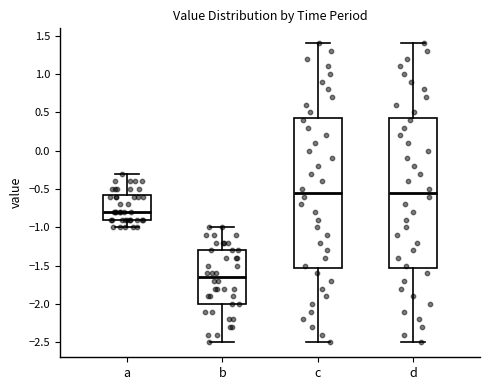

Reading left to right, read every box against the y-axis: the position of its median line, the range the box covers, and the ends of its whiskers. The values are not printed on the chart, so give them approximately, as read against the axis.

a: median -0.80, box -0.90 to -0.55, whiskers -1.00 to -0.30
b: median -1.65, box -2.00 to -1.30, whiskers -2.50 to -1.00
c: median -0.55, box -1.50 to 0.45, whiskers -2.50 to 1.40
d: median -0.55, box -1.50 to 0.45, whiskers -2.50 to 1.40